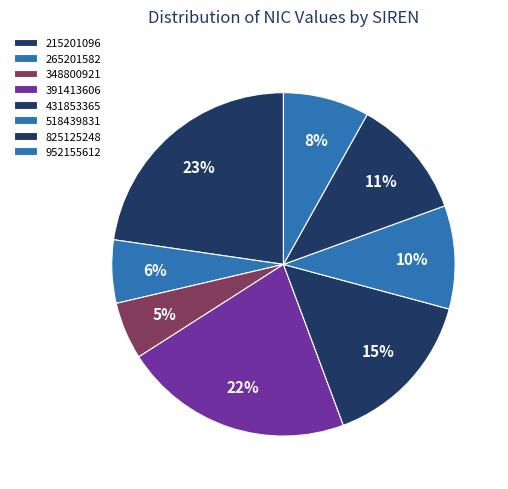

Count the number of slices in the pie.

8